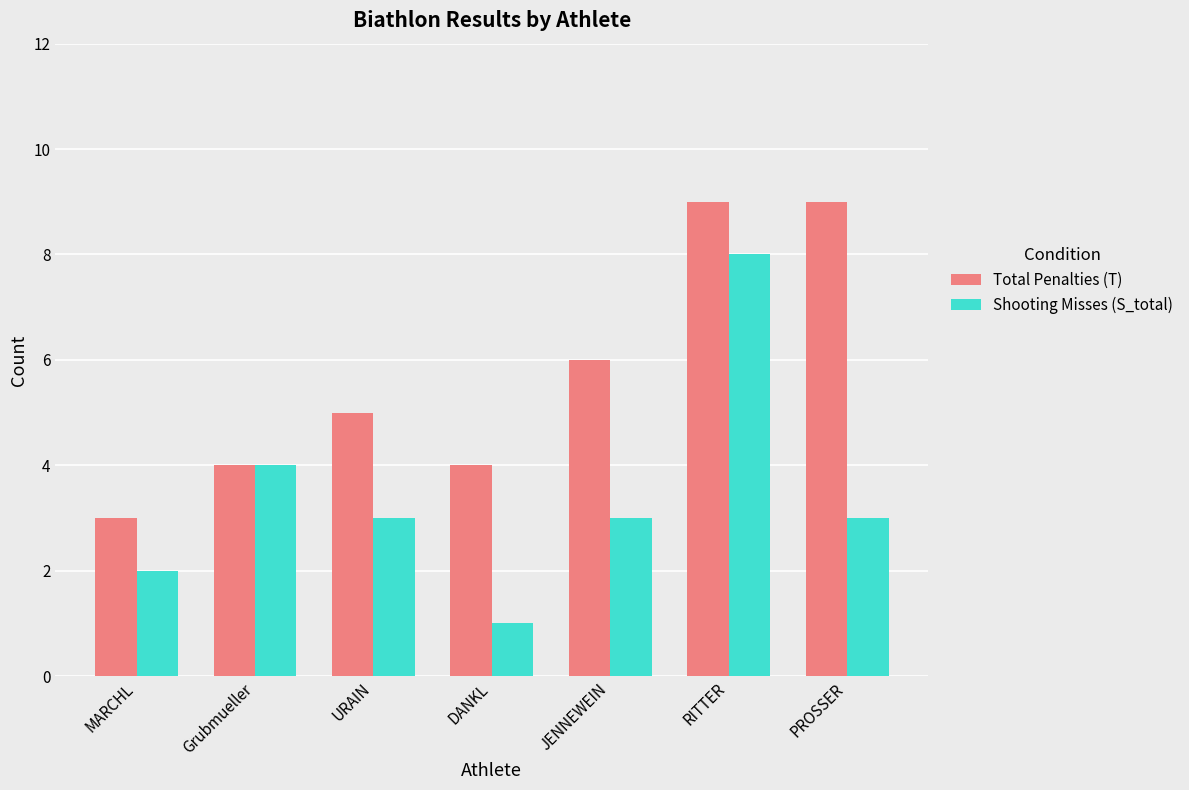

How many series are shown in this chart?

2